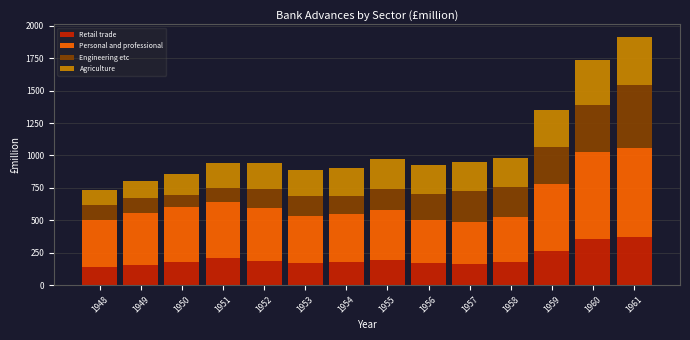

What is the average value of the Retail trade series?

209.1